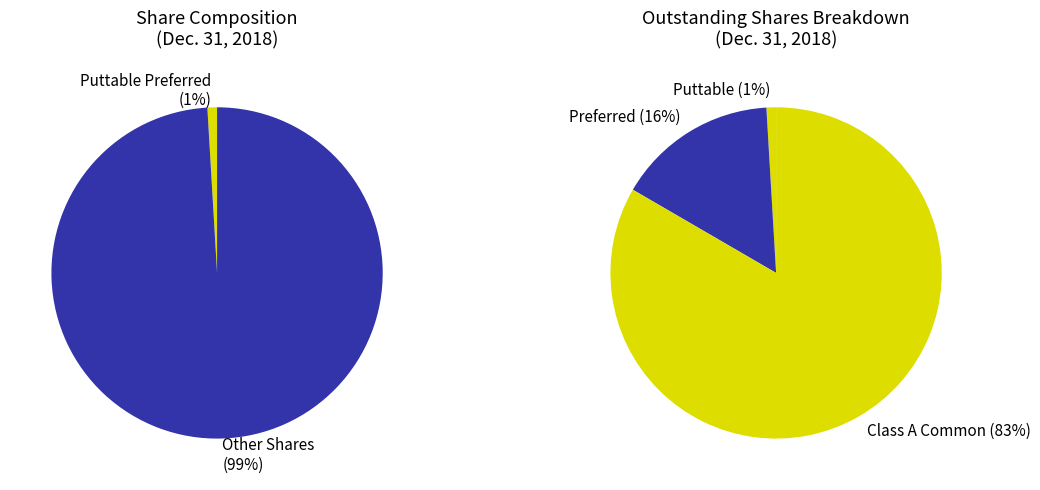

How many segments does this pie chart have?

3